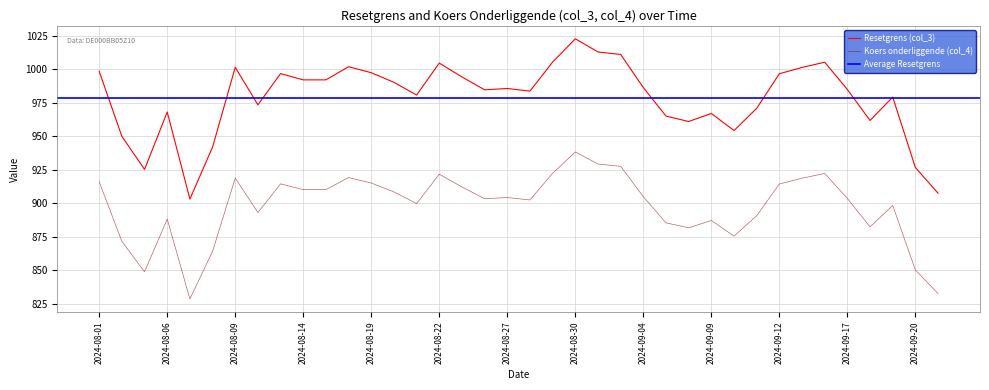

What is the highest value of the Koers onderliggende (col_4) series?

938.1